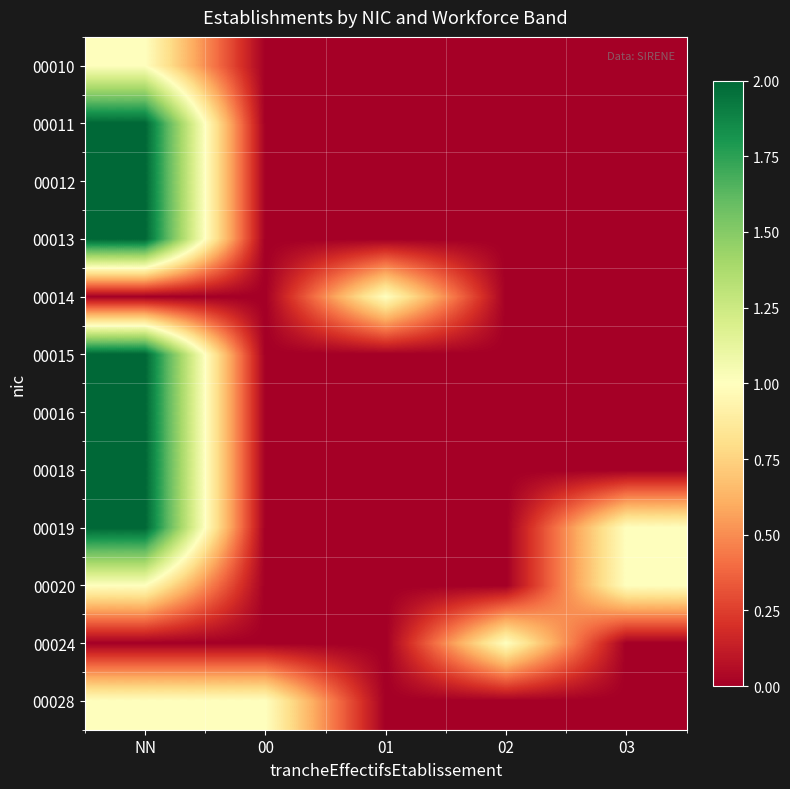

Which category has the lowest value across all series?

00